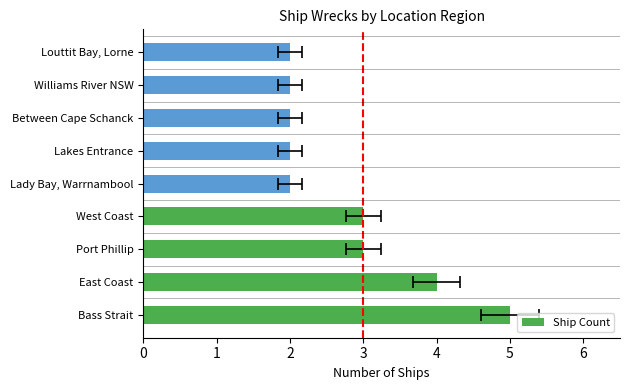

Reading left to right, transcribe all the data shown in this chart.

5	4	3	3	2	2	2	2	2